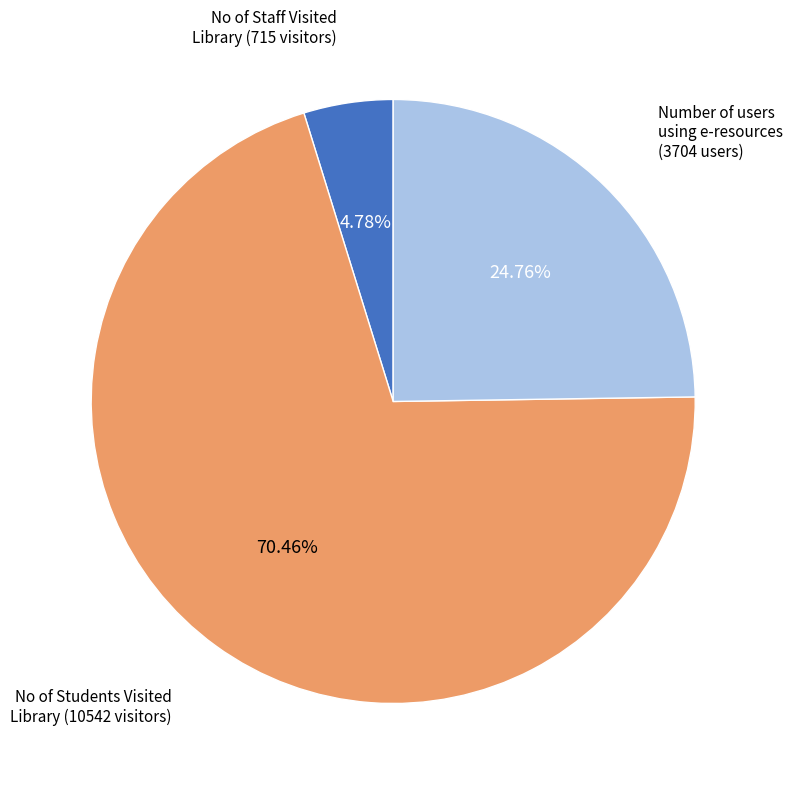

Does any single category account for the majority?

Yes